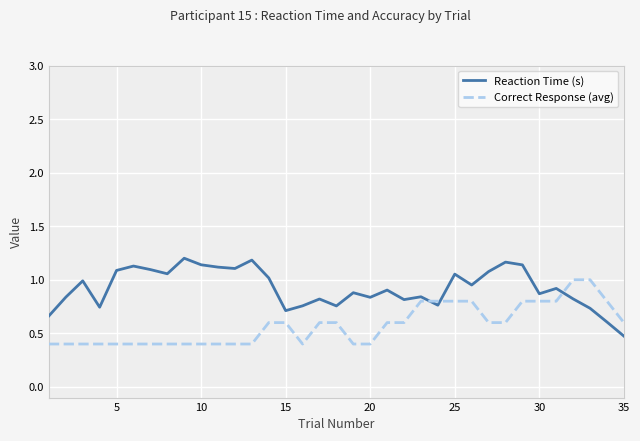

Which series has the largest range (max minus min)?

Reaction Time (s)